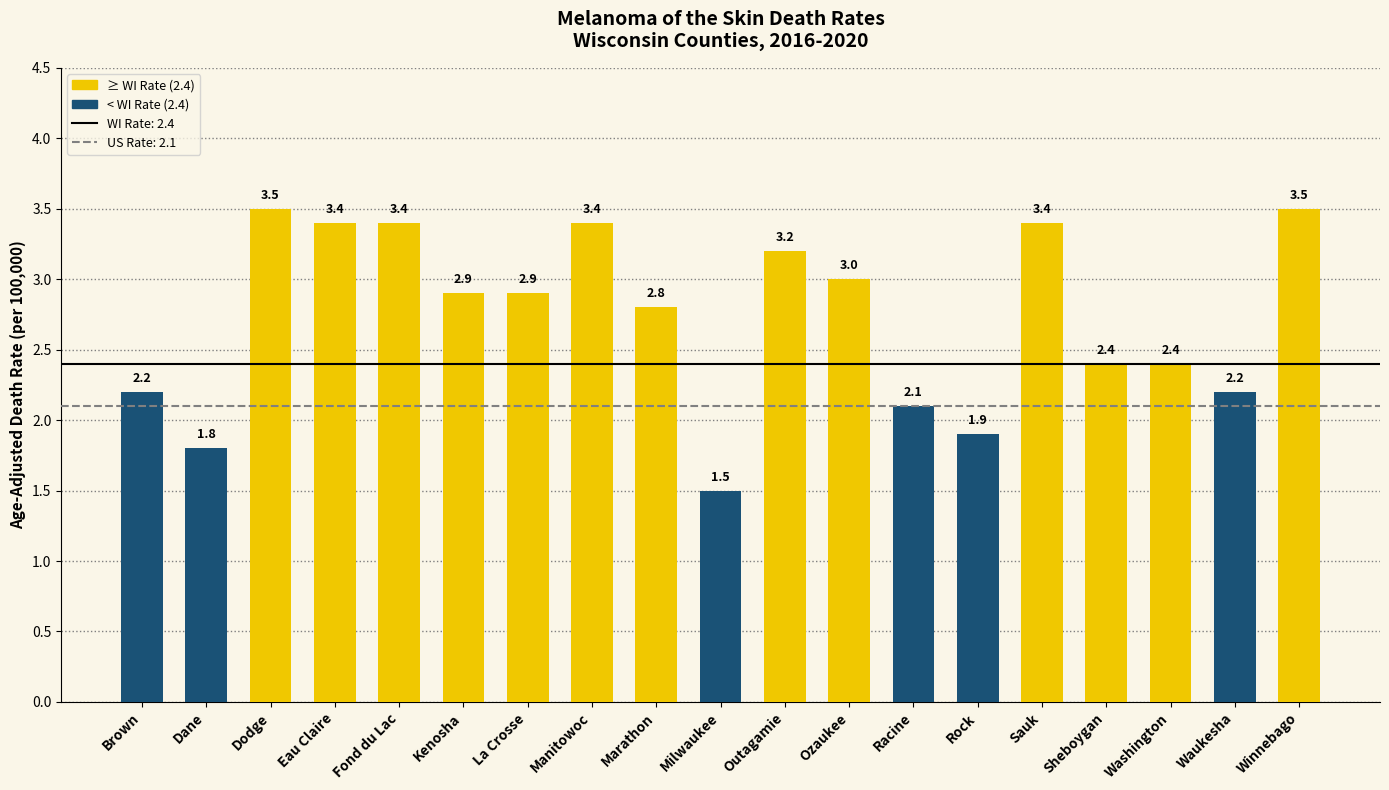

Does the chart contain any negative values?

No